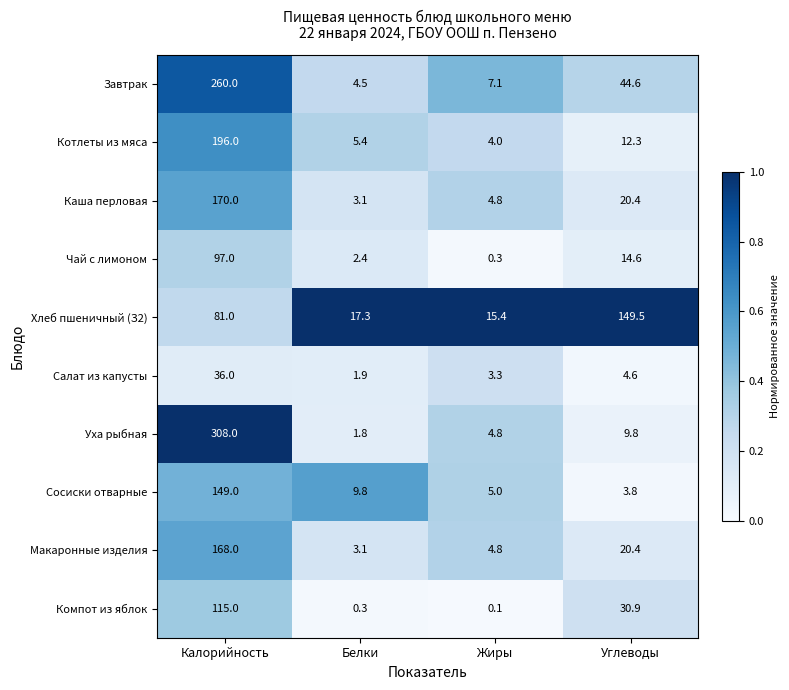

The Каша перловая series shows 266.4 at Калорийность. True or false?

False